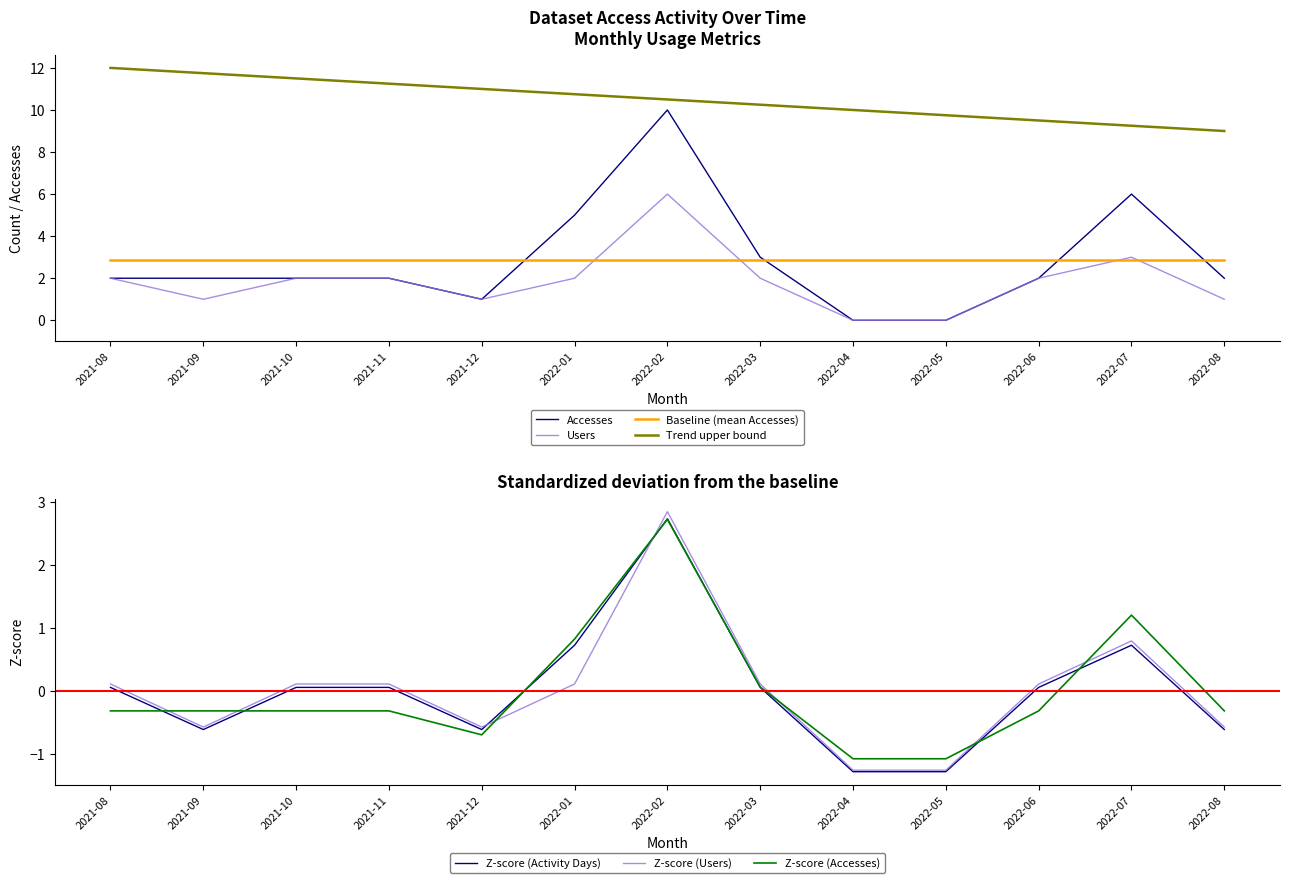

Which series has the largest total across all categories?

Accesses